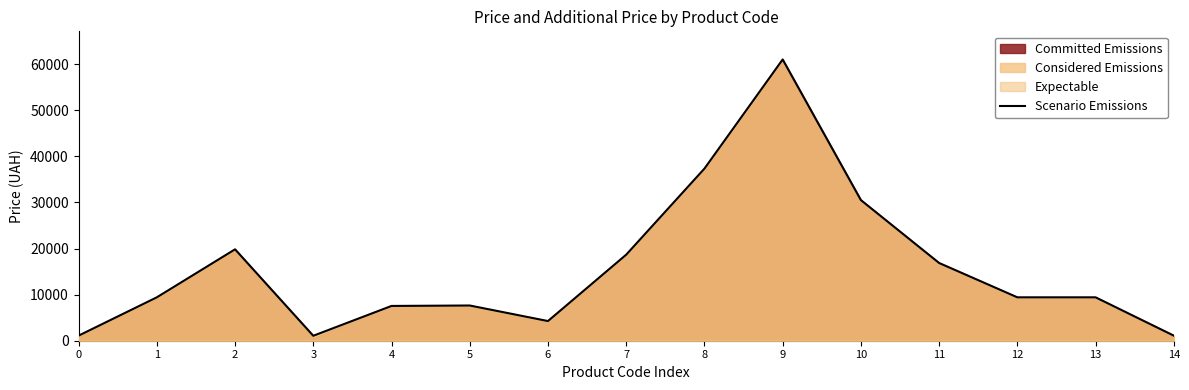

Where is the data nearest to the value 31049?

10